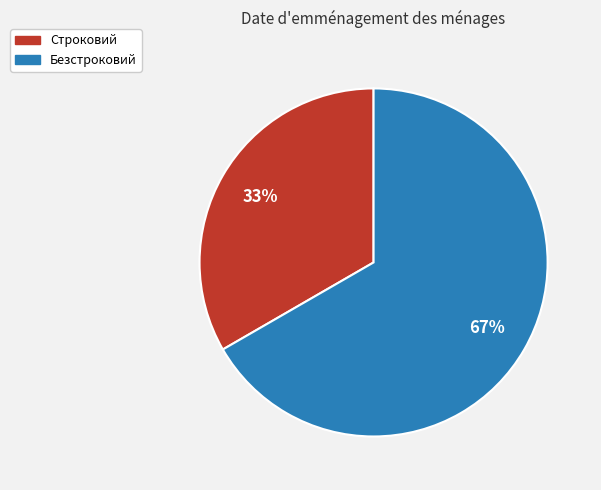

Do Строковий and Безстроковий together represent more than half of the pie?

Yes